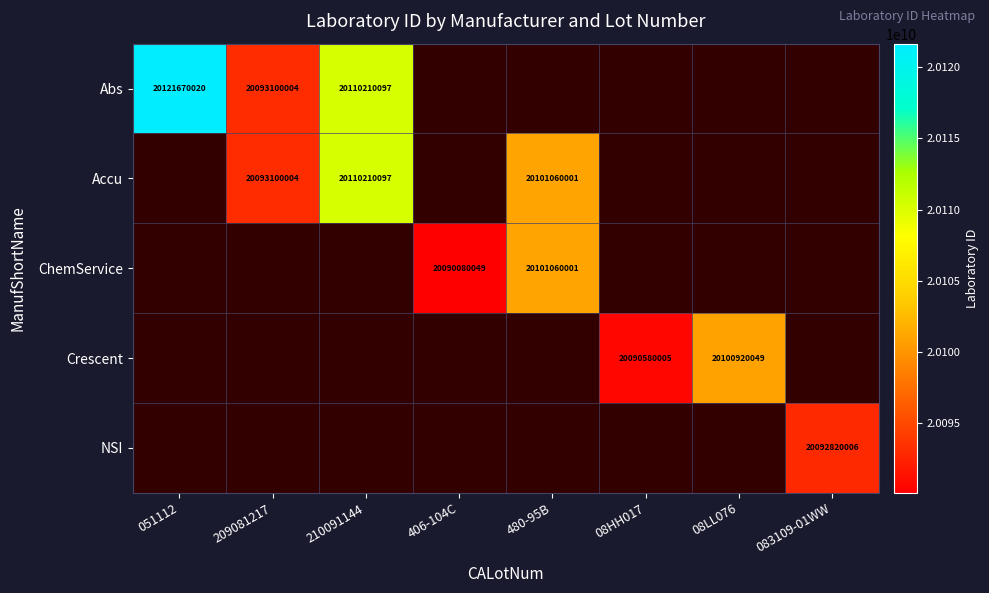

The Crescent series shows 6141273668 at 08HH017. True or false?

False